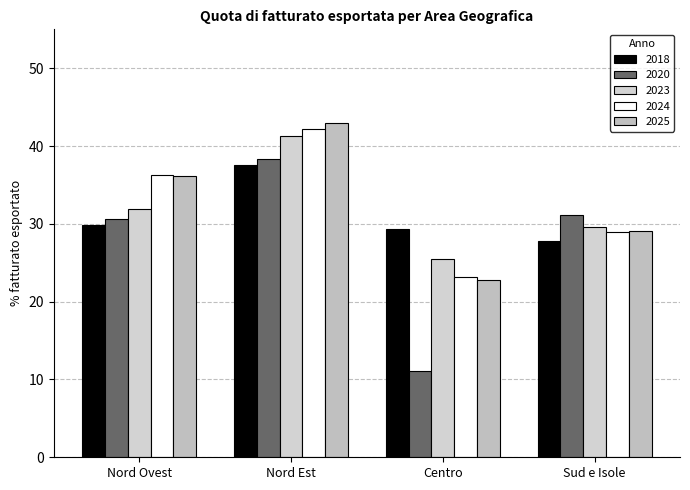

Reading right to left, transcribe all the data shown in this chart.

2018: 27.8	29.4	37.6	29.9
2020: 31.2	11.1	38.3	30.6
2023: 29.6	25.5	41.3	31.9
2024: 28.9	23.2	42.2	36.3
2025: 29.1	22.8	42.9	36.2